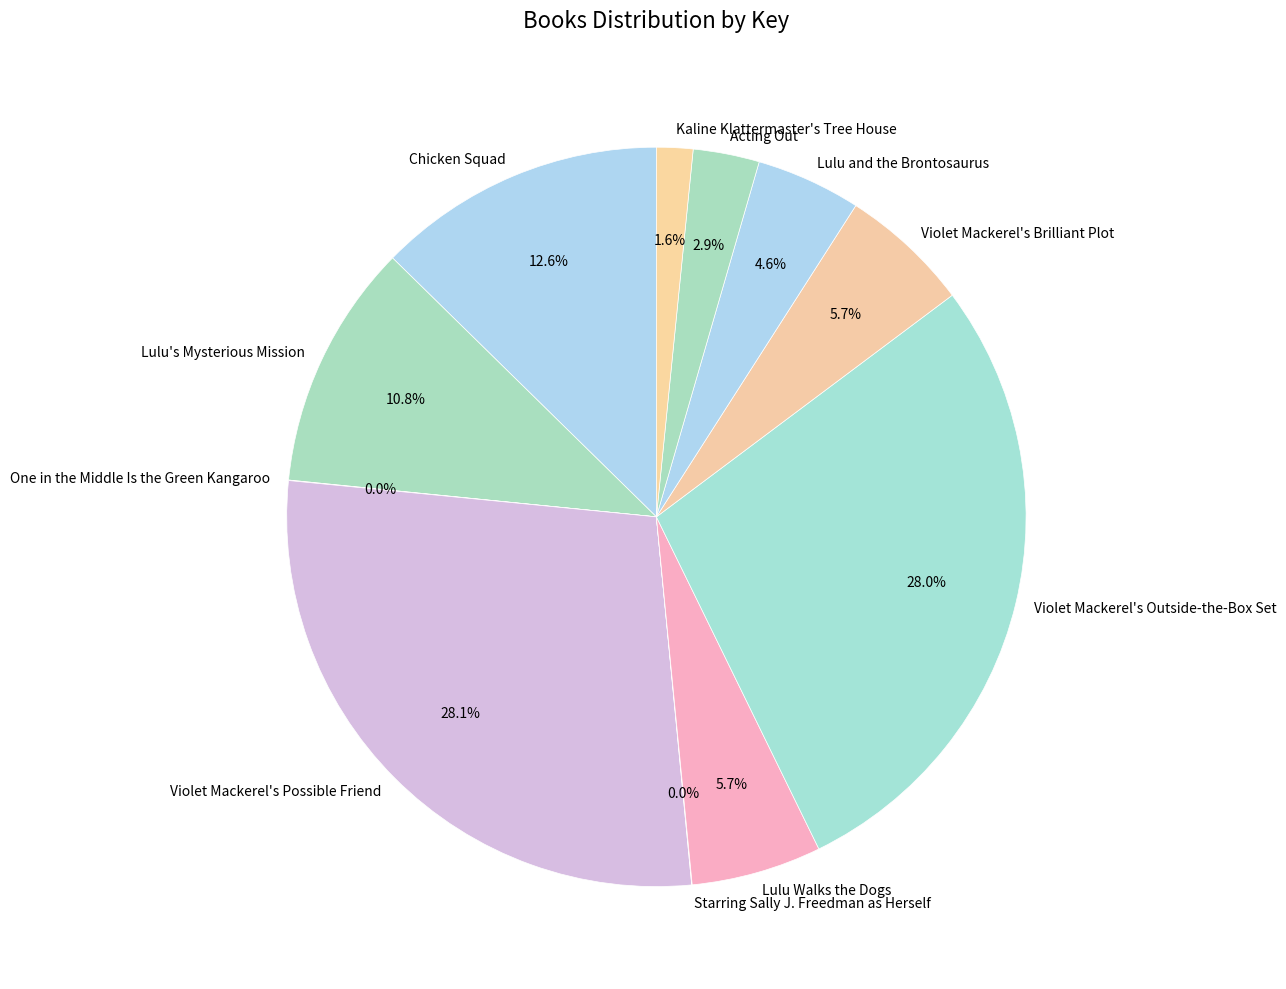

What percentage is the Chicken Squad slice, to the nearest percent?

13%